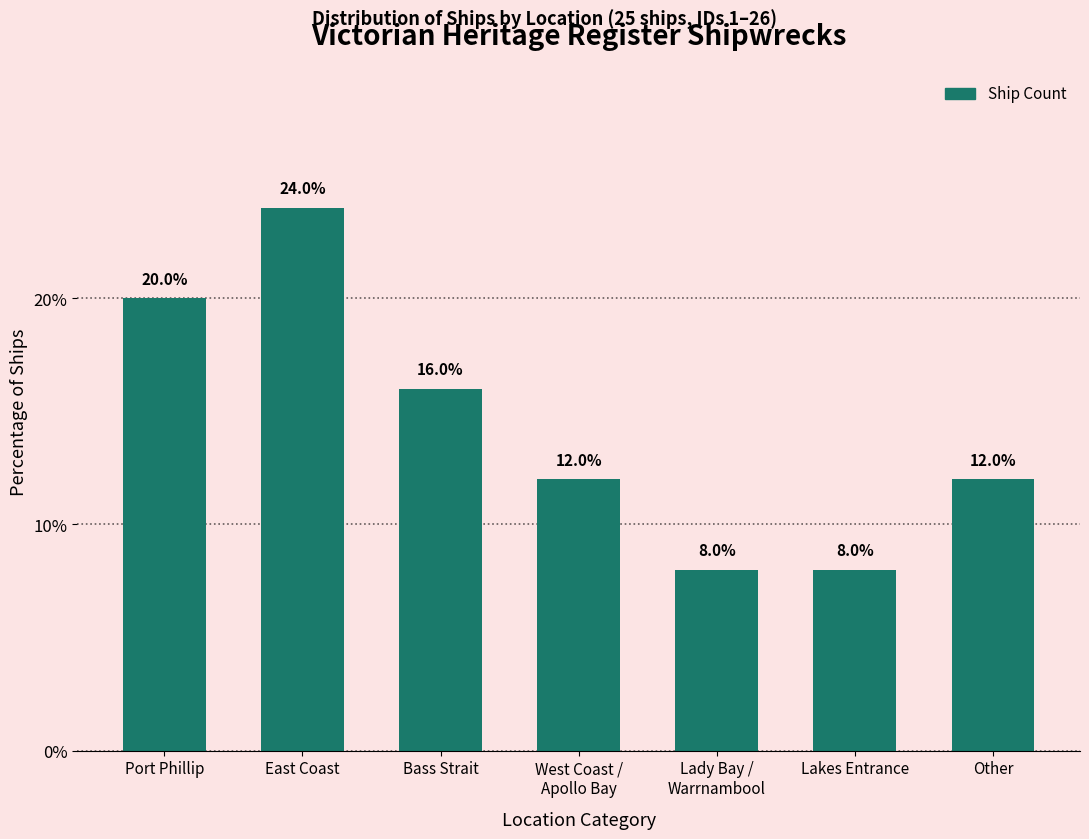

Count the values in the range 8 to 20.

6